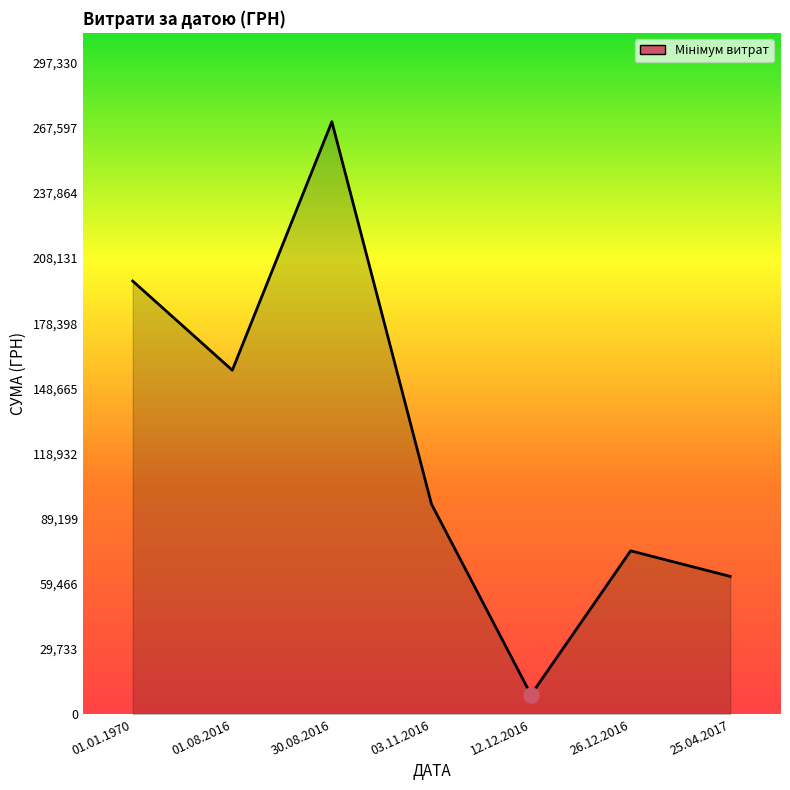

Which has a higher value, 12.12.2016 or 03.11.2016?

03.11.2016